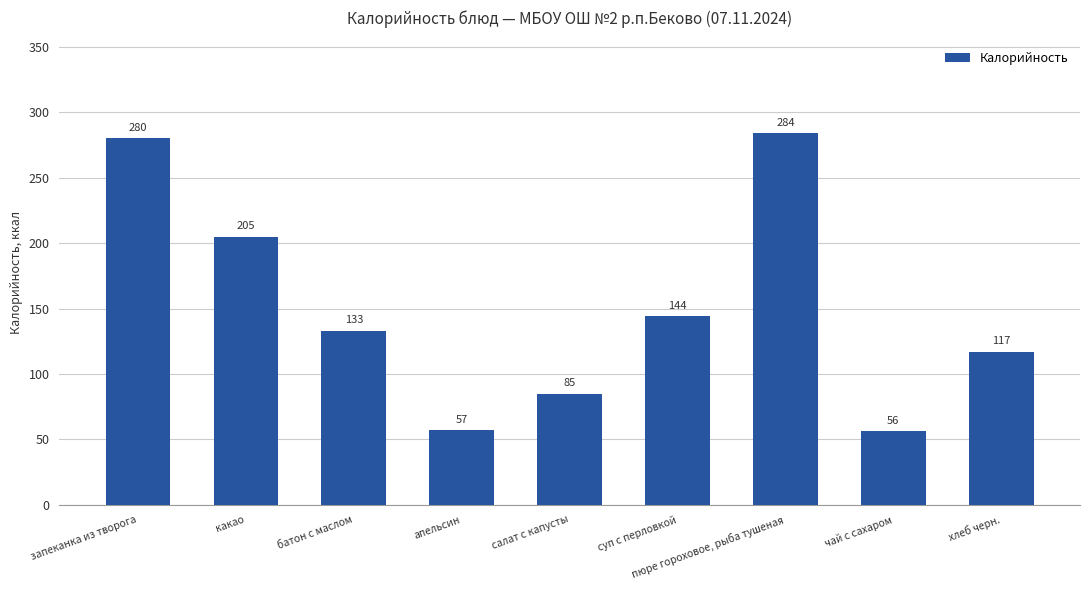

What position from the right is чай с сахаром?

2